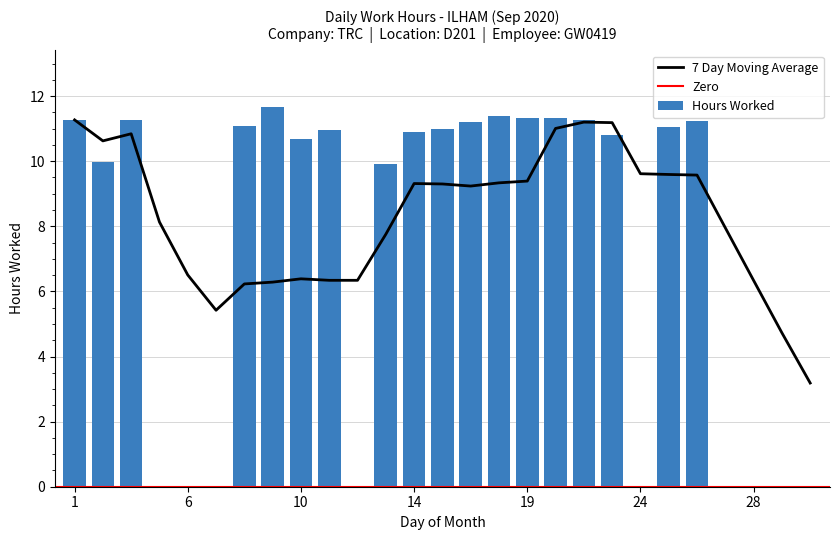

True or false: the data shows 0.0 at 27.

True